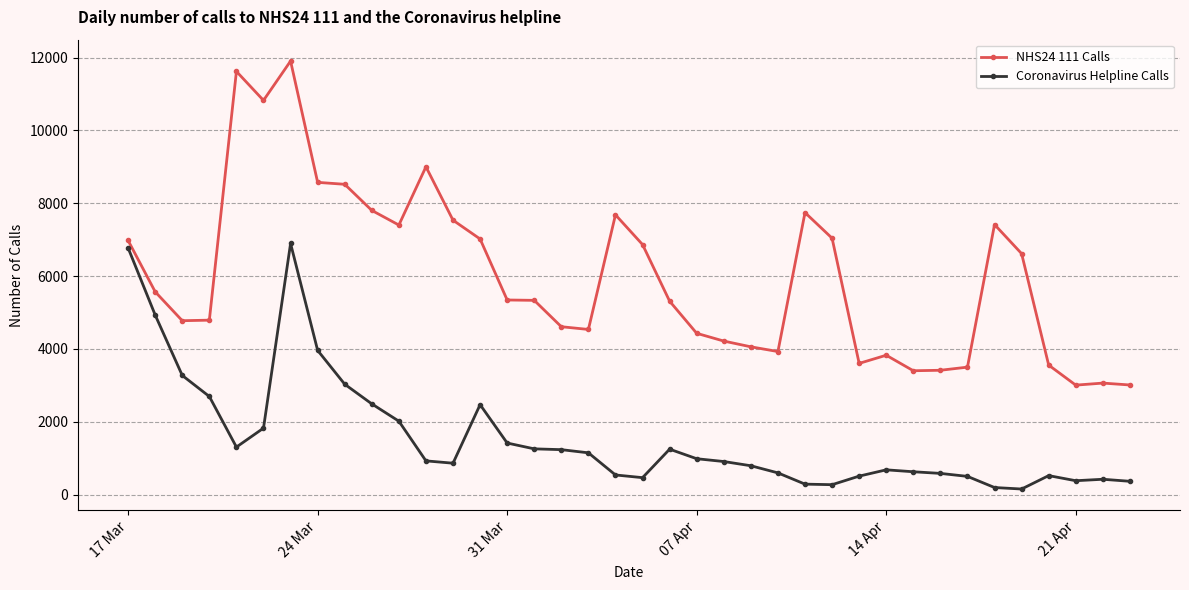

Is this an area chart (filled region under the line)?

No